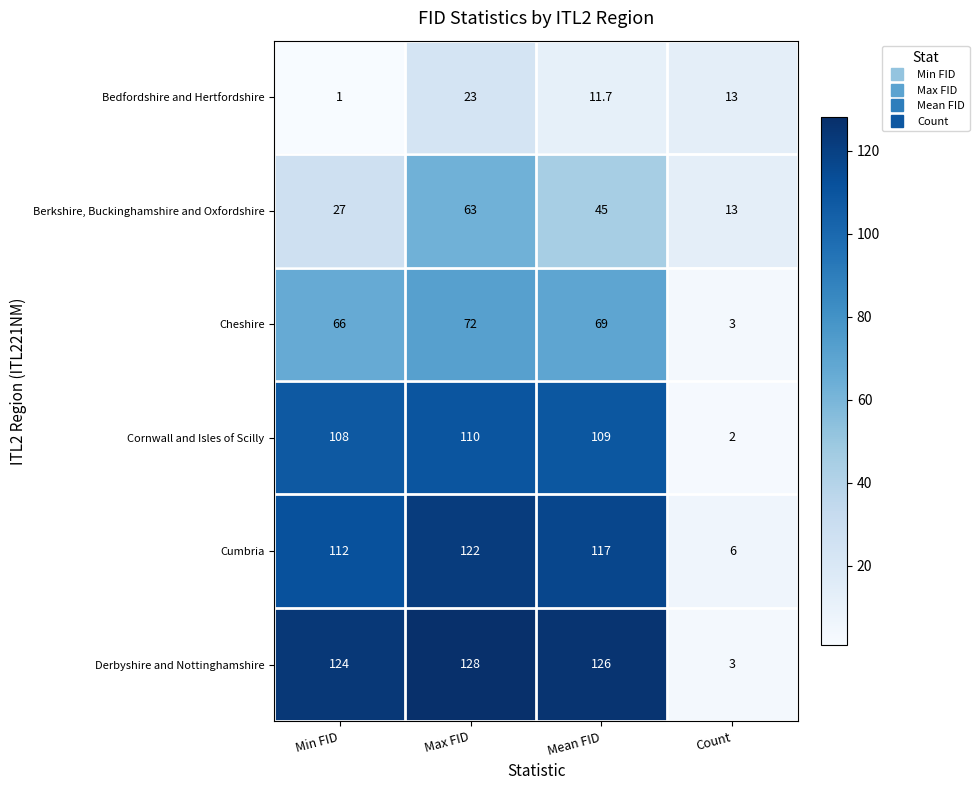

Reading left to right, list all the values displayed in this chart.

Bedfordshire and Hertfordshire: 1.0	23.0	11.7	13.0
Berkshire, Buckinghamshire and Oxfordshire: 27.0	63.0	45.0	13.0
Cheshire: 66.0	72.0	69.0	3.0
Cornwall and Isles of Scilly: 108.0	110.0	109.0	2.0
Cumbria: 112.0	122.0	117.0	6.0
Derbyshire and Nottinghamshire: 124.0	128.0	126.0	3.0